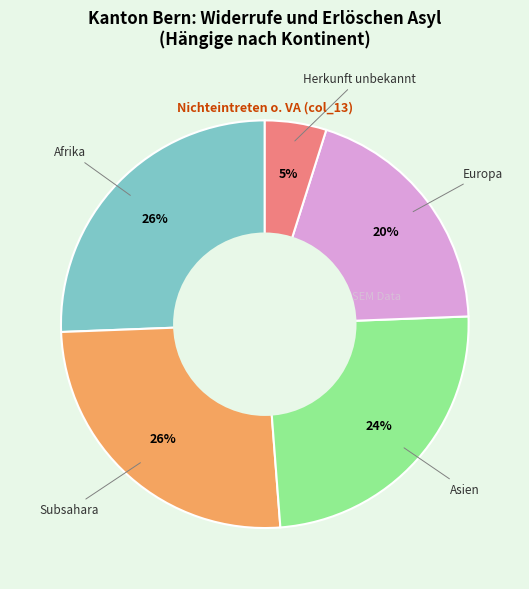

To the nearest percent, what is the difference between the largest and smallest slice percentages?

21%